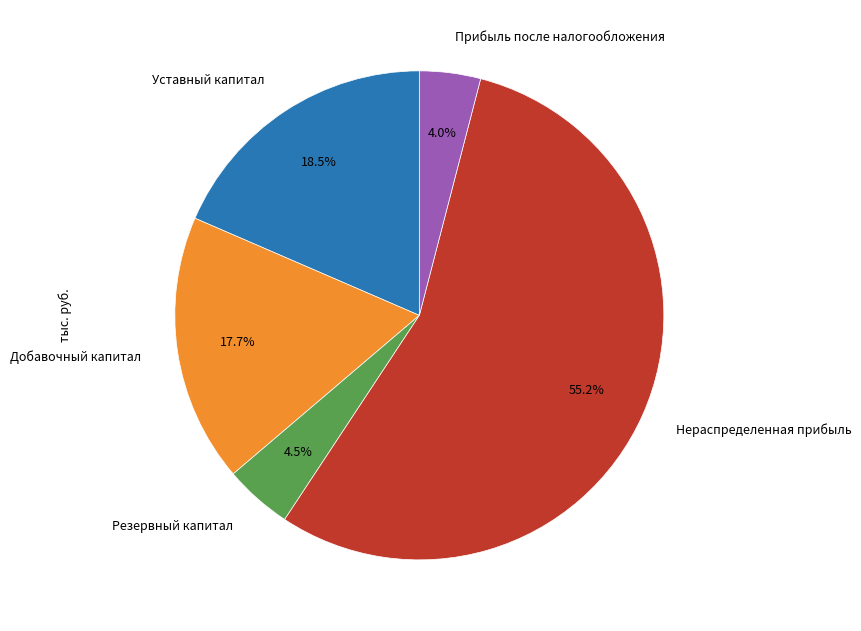

Rank the categories by value from lowest to highest.

Прибыль после налогообложения, Резервный капитал, Добавочный капитал, Уставный капитал, Нераспределенная прибыль